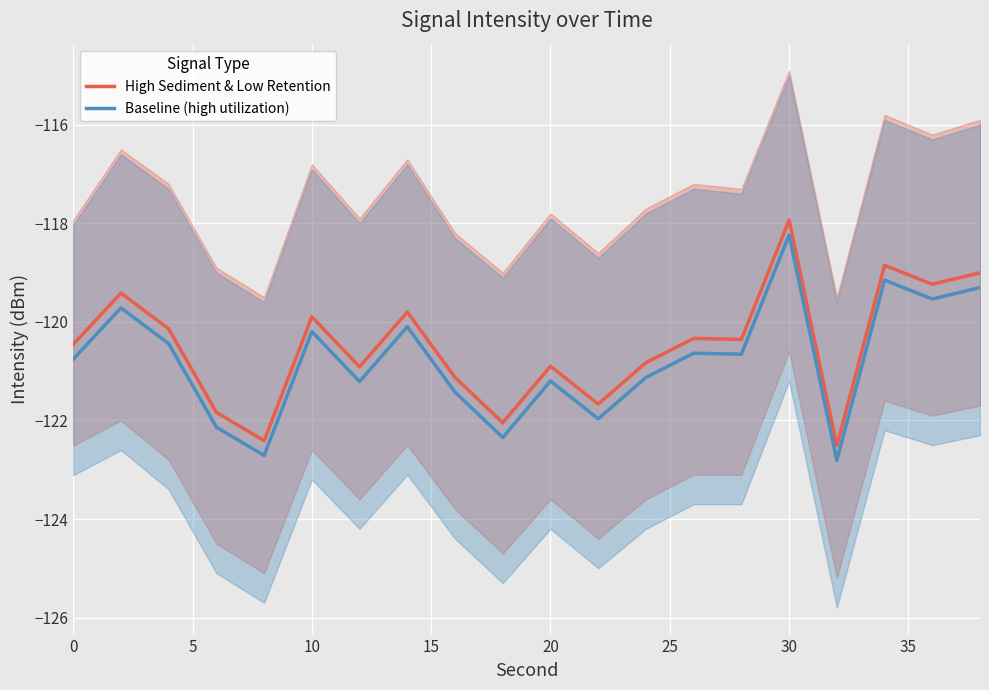

What value does the Baseline (high utilization) series have at 10?

-120.2